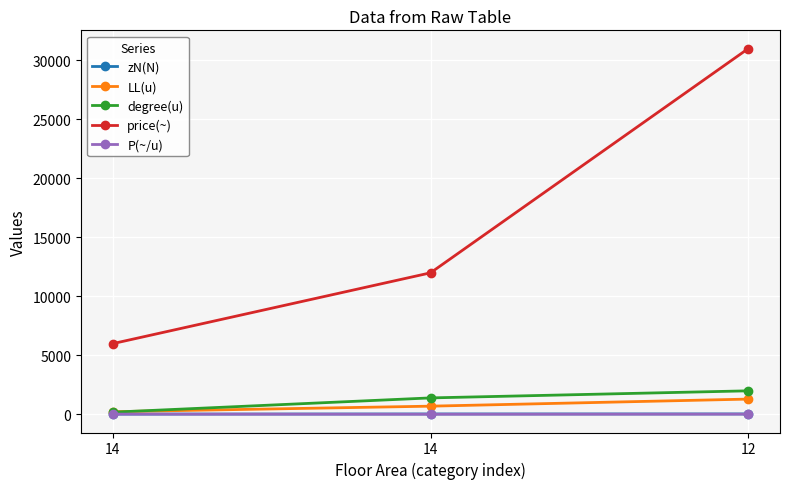

What are all the series names shown in the legend?

zN(N), LL(u), degree(u), price(~), P(~/u)